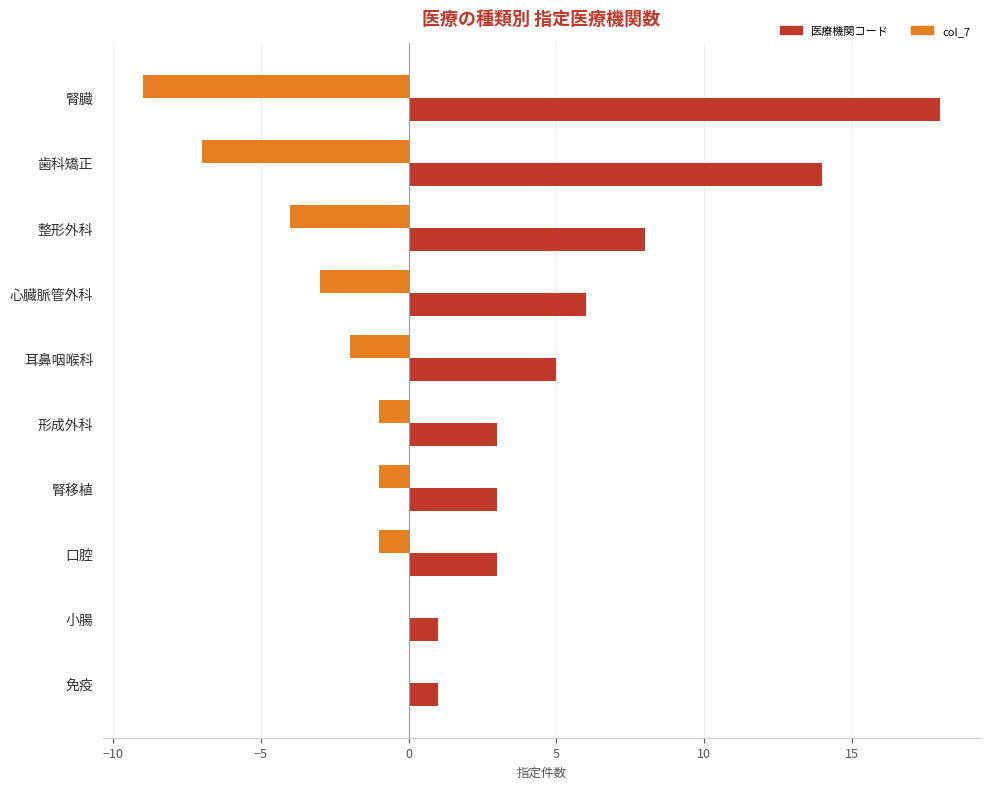

How many 医療機関コード values are between 3 and 8?

6